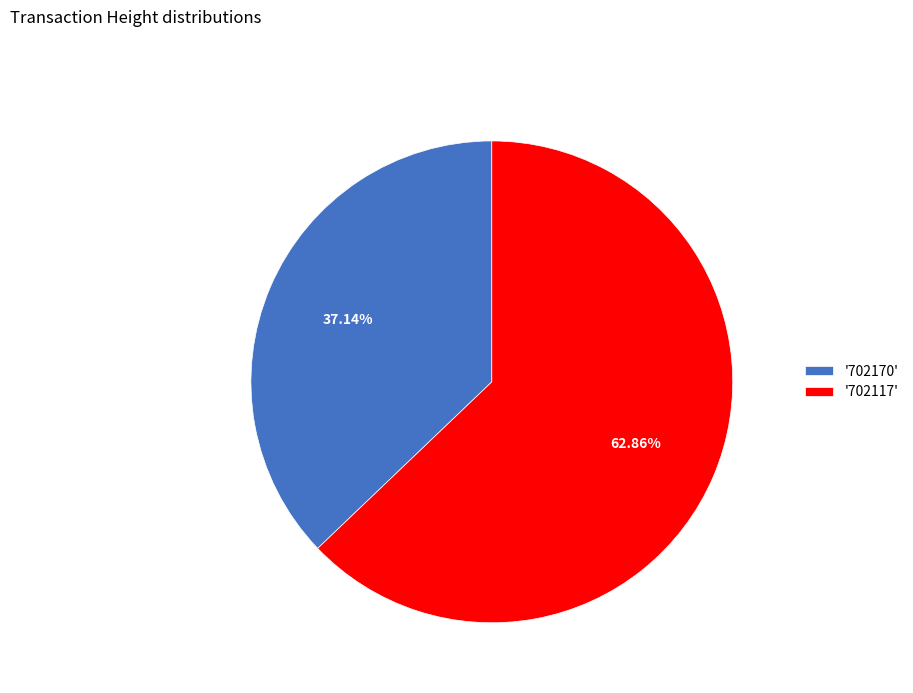

Is the sum of '702170' and '702117' greater than half?

Yes